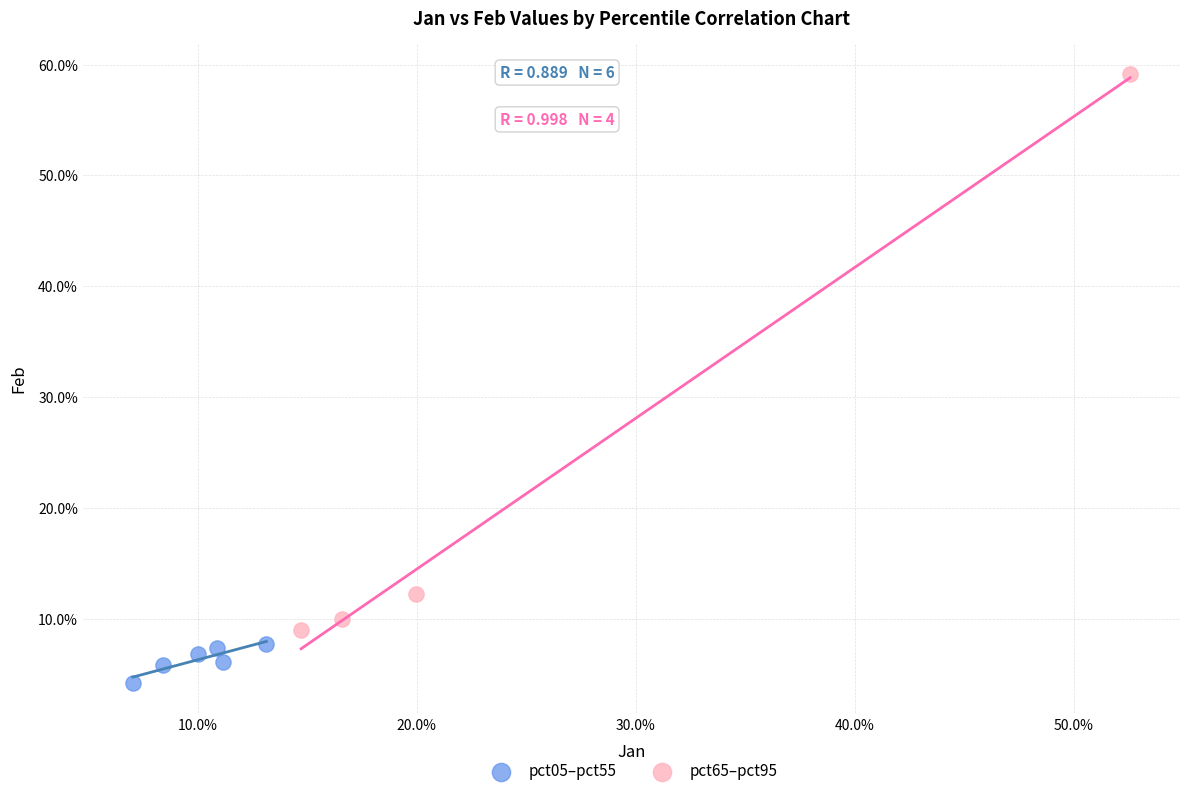

Which series reaches the maximum Y coordinate?

pct65–pct95